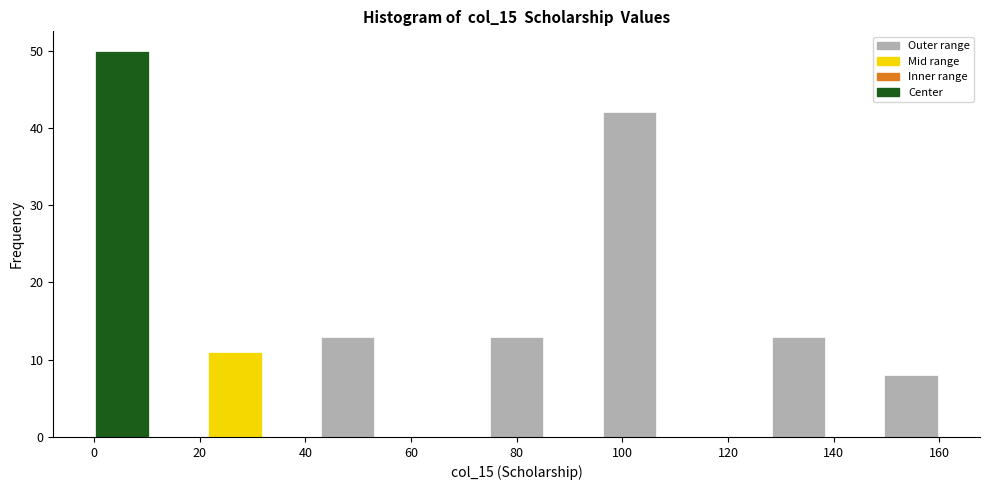

Over which range of the x-axis is the bar tallest?

0 to 10